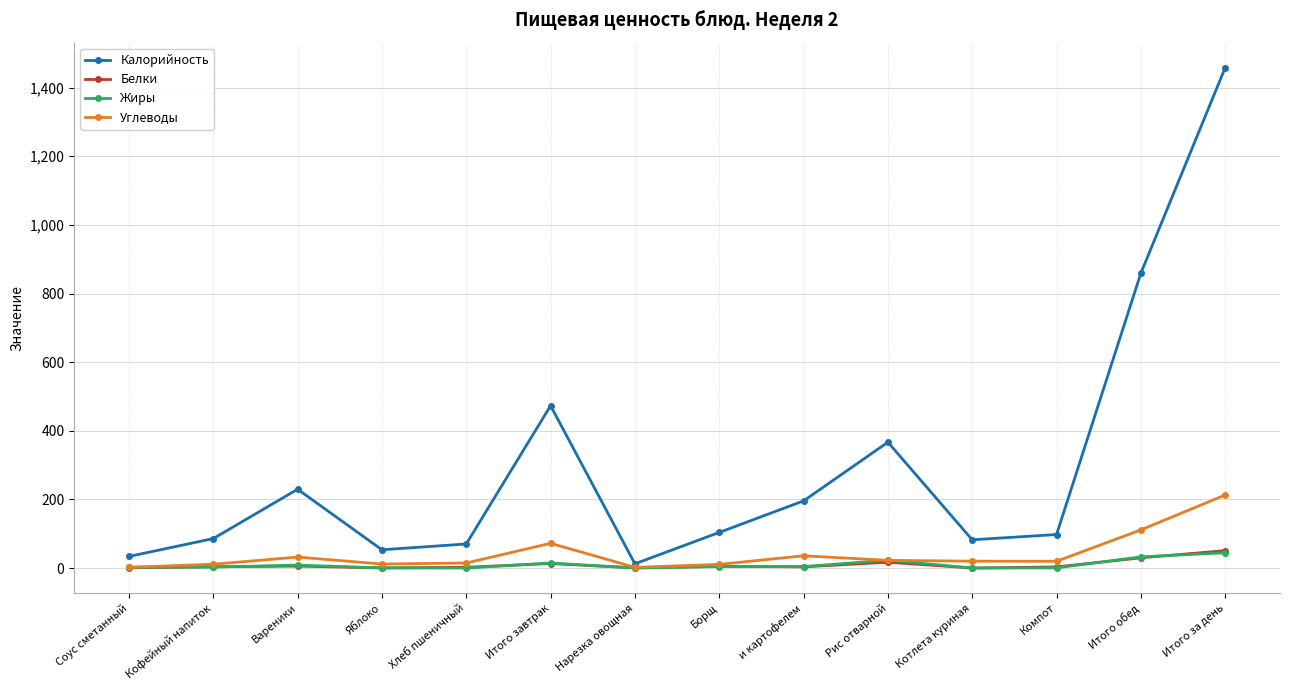

Which category has the highest value across all series?

Итого за день